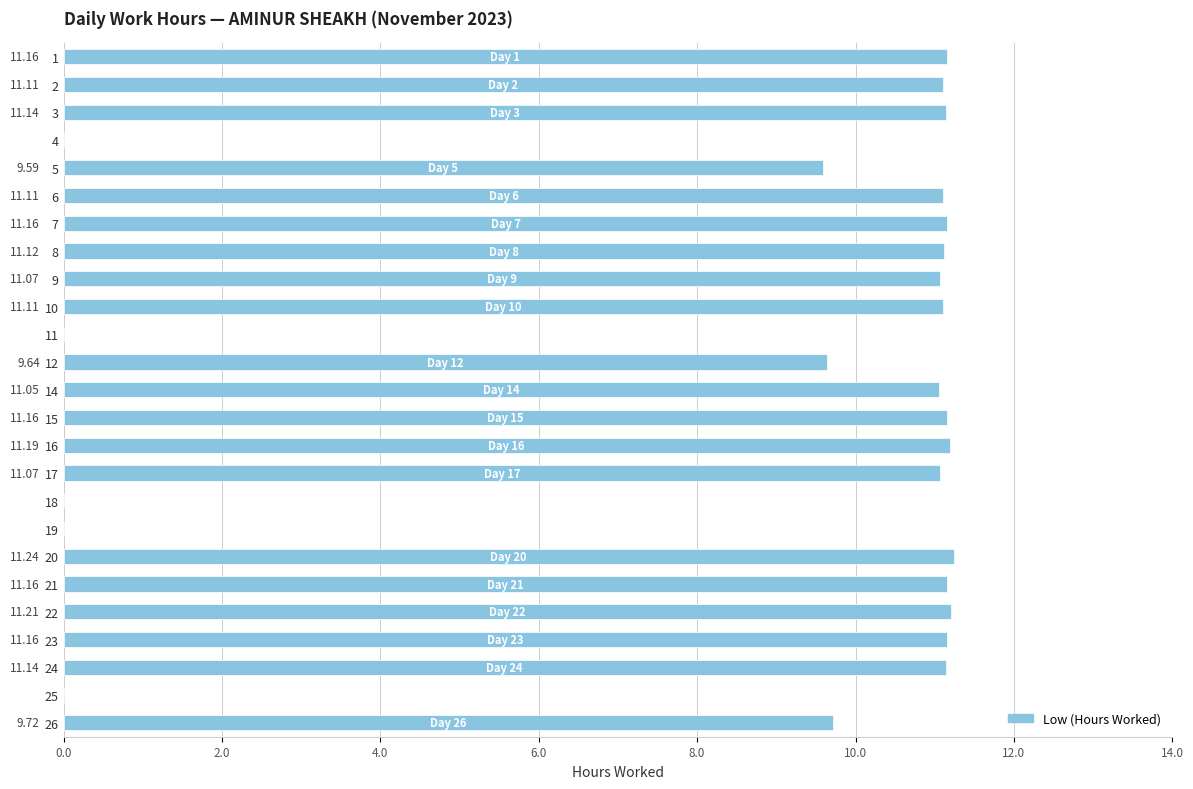

What is the ratio of the value at 16 to the value at 3?

1.0